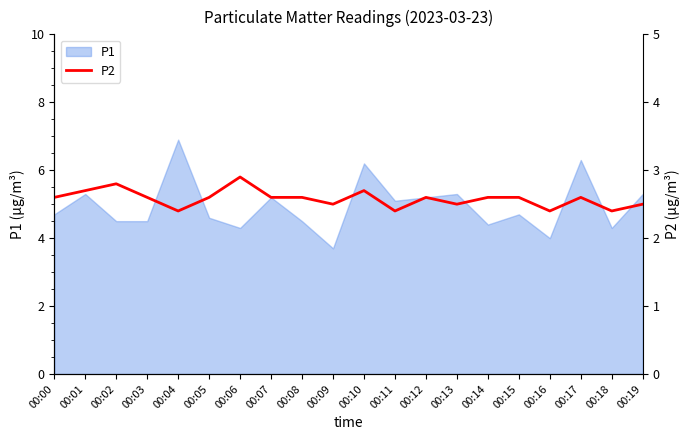

How many lines are shown in the chart?

1